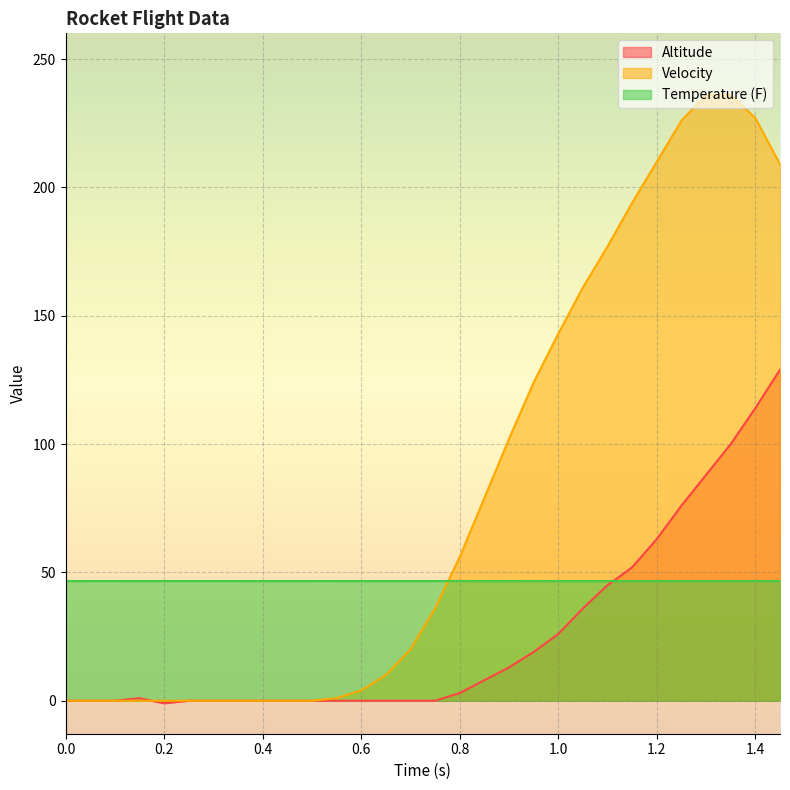

The value of Temperature (F) at 0.15 is 46.6. True or false?

True